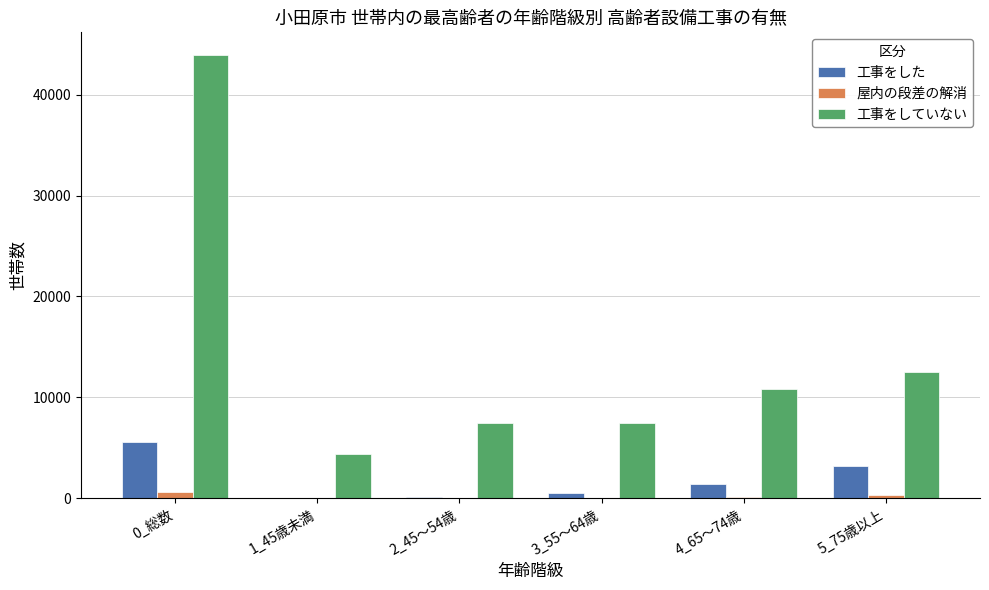

At which category is the sum across all series the highest?

0_総数